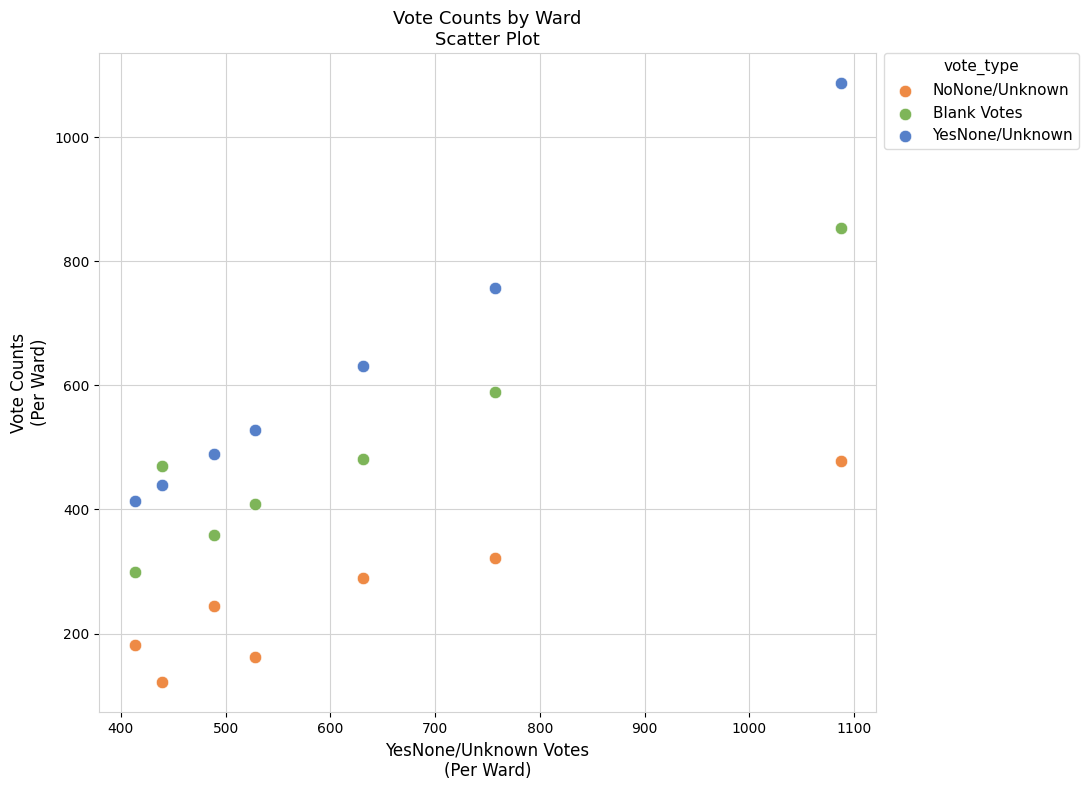

Which series has the largest Y range (max minus min)?

YesNone/Unknown